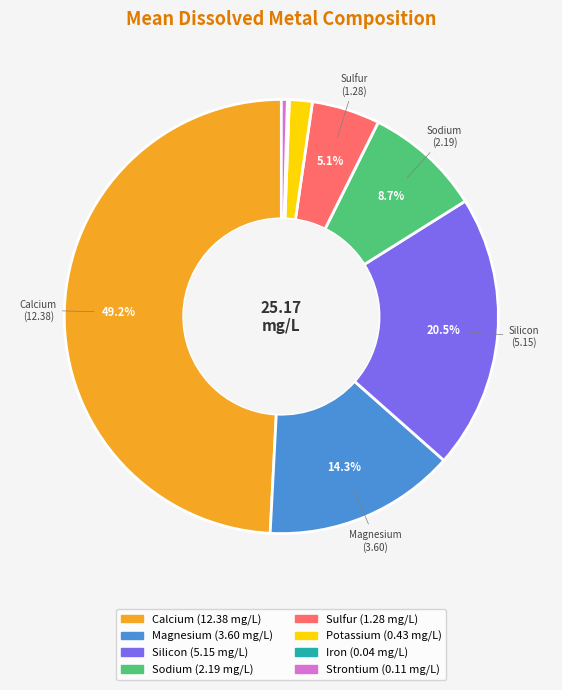

To the nearest percent, what percentage of the pie is Sodium?

9%